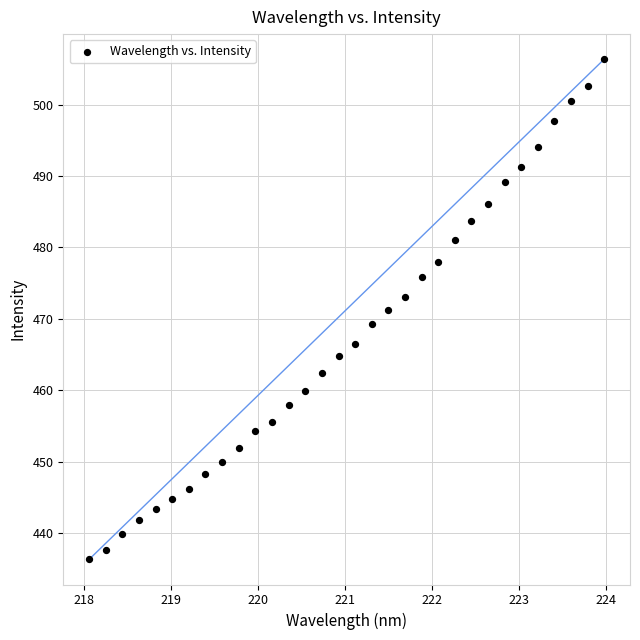

What is the range of X values (max minus min)?

5.9